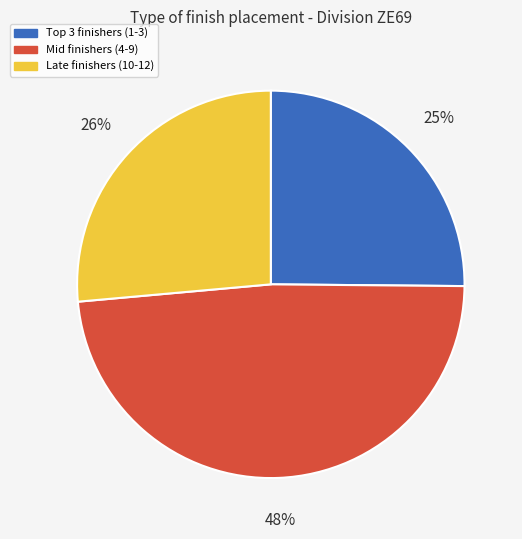

To the nearest percent, what is the difference between the largest and smallest slice percentages?

23%